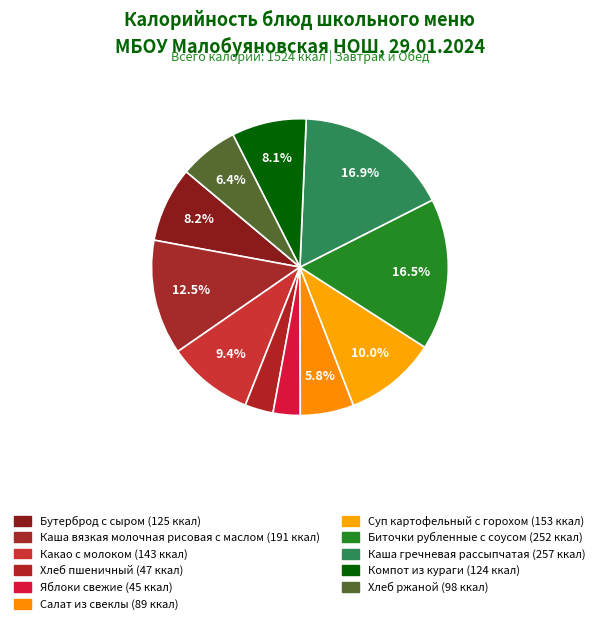

What percentage is NOT represented by Биточки рубленные с соусом?

83.5%